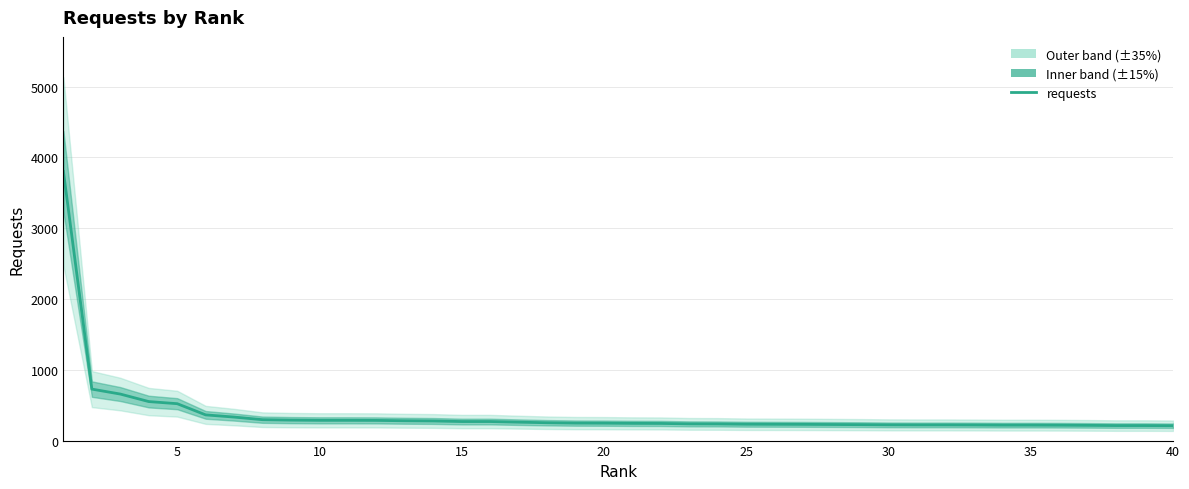

True or false: there are more than 1 points higher than both neighbors.

False